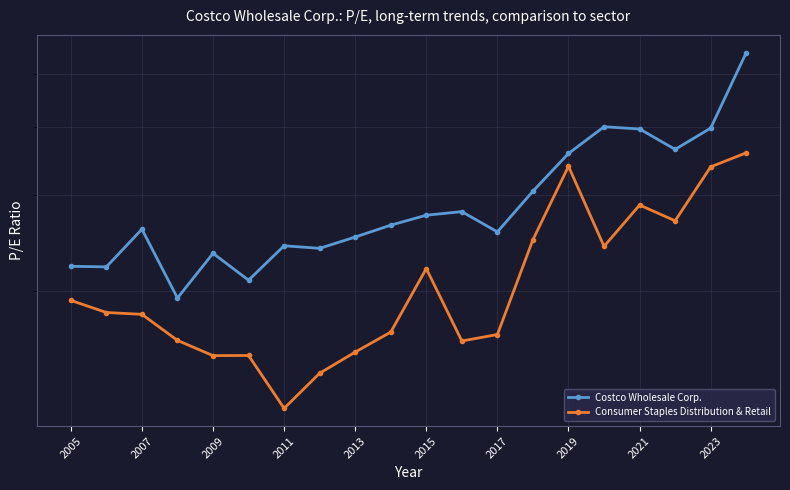

True or false: Costco Wholesale Corp. and Consumer Staples Distribution & Retail intersect in this chart.

False